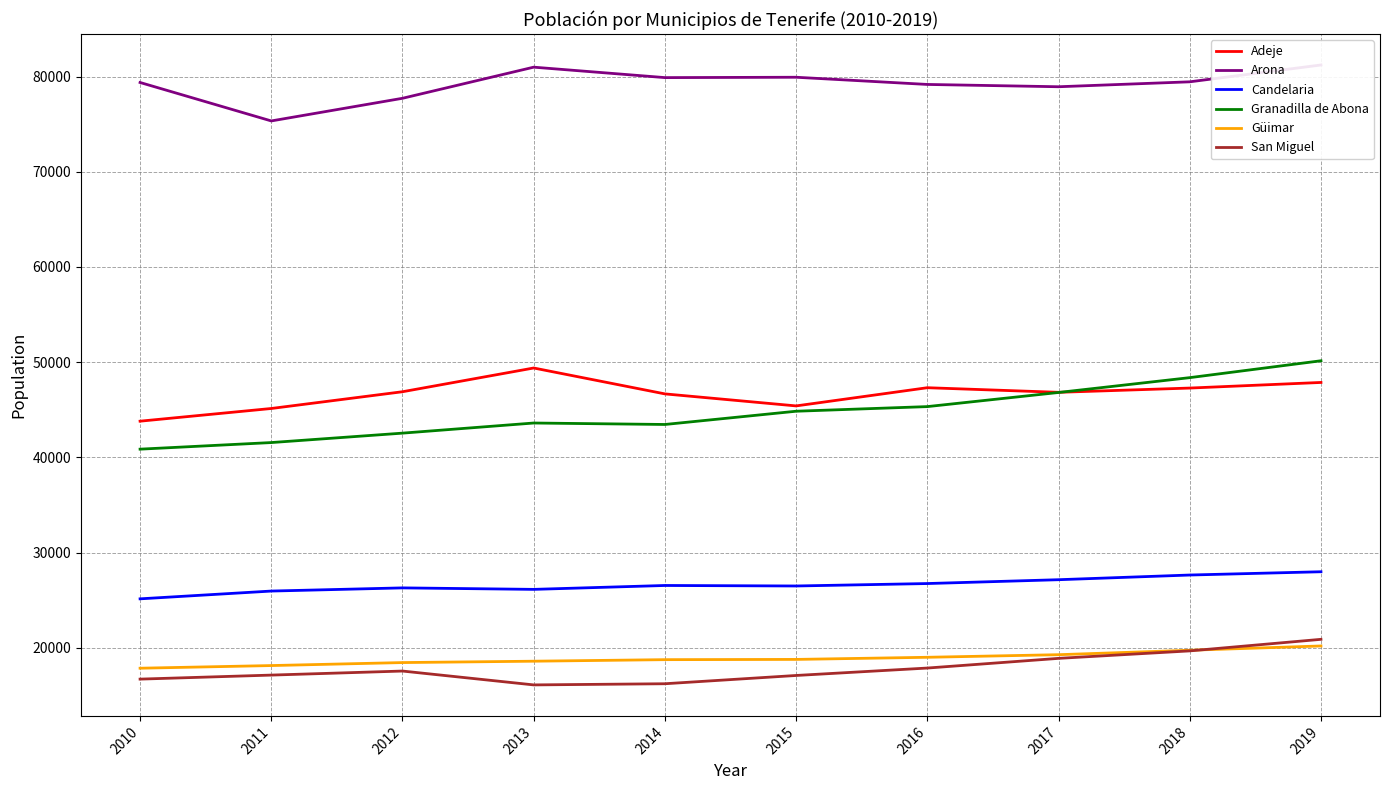

Is the value of Adeje at 2019 greater than the value of Güimar at 2016?

Yes